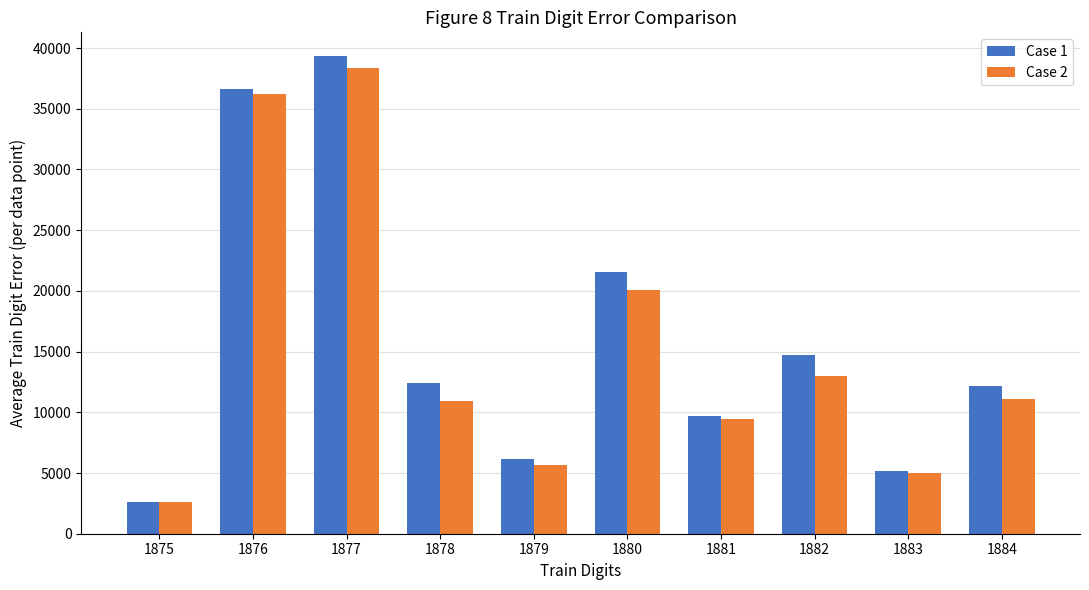

What is the average value of the Case 1 series?

16032